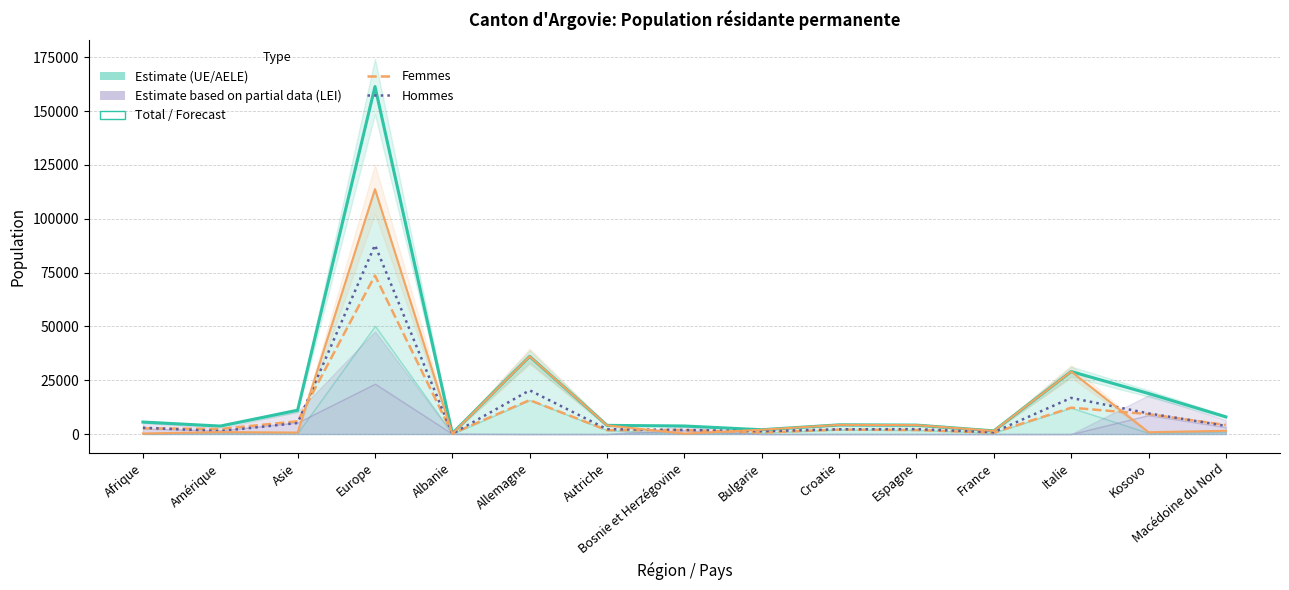

How many intersections are there between Hommes and Femmes?

5